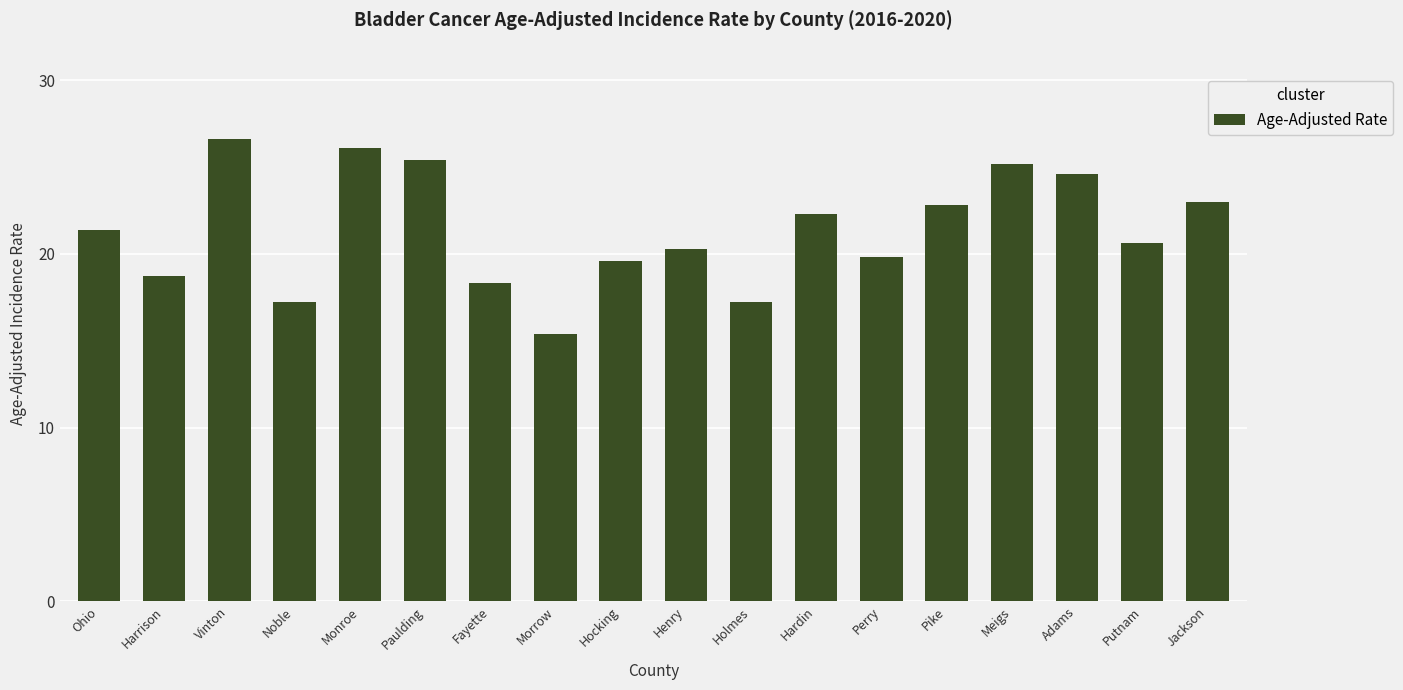

What is the change in value from Henry to Pike?

+2.5